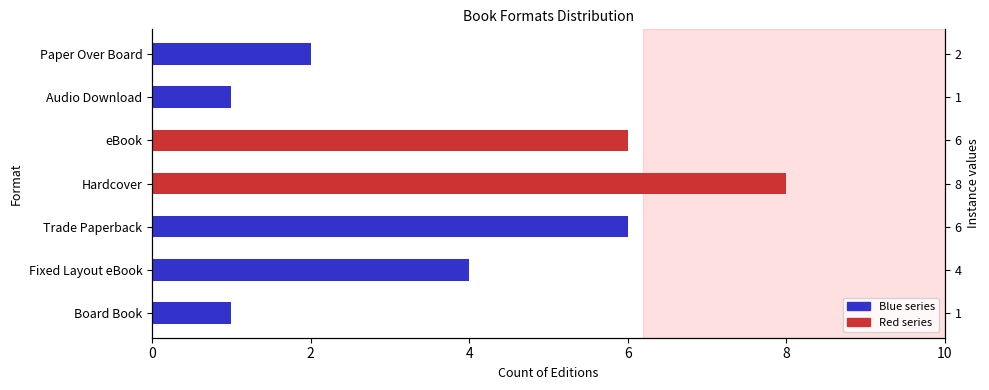

The chart shows a value of 1 at Paper Over Board. True or false?

False